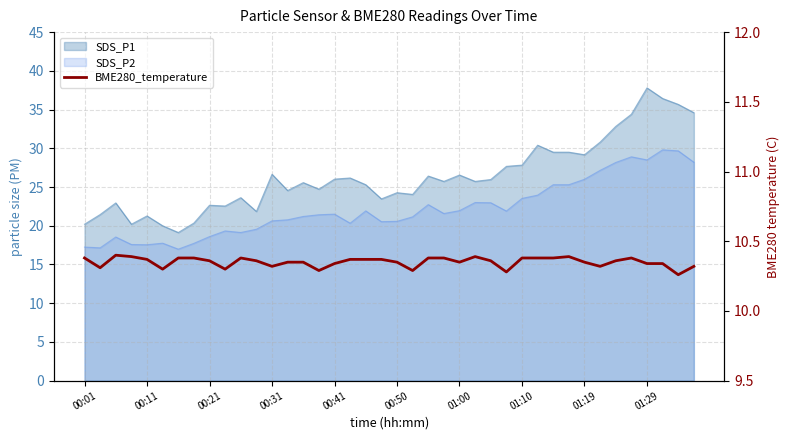

How many categories are shown in the chart?

40